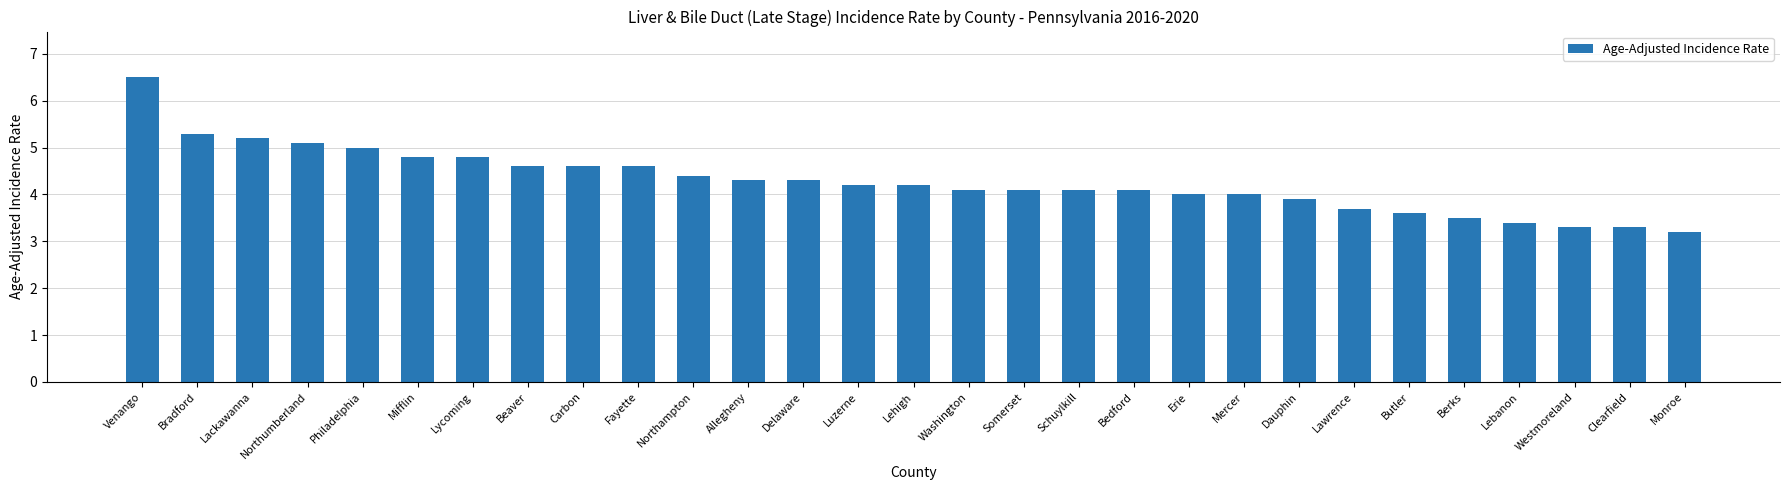

Which category has the highest value across all series?

Venango